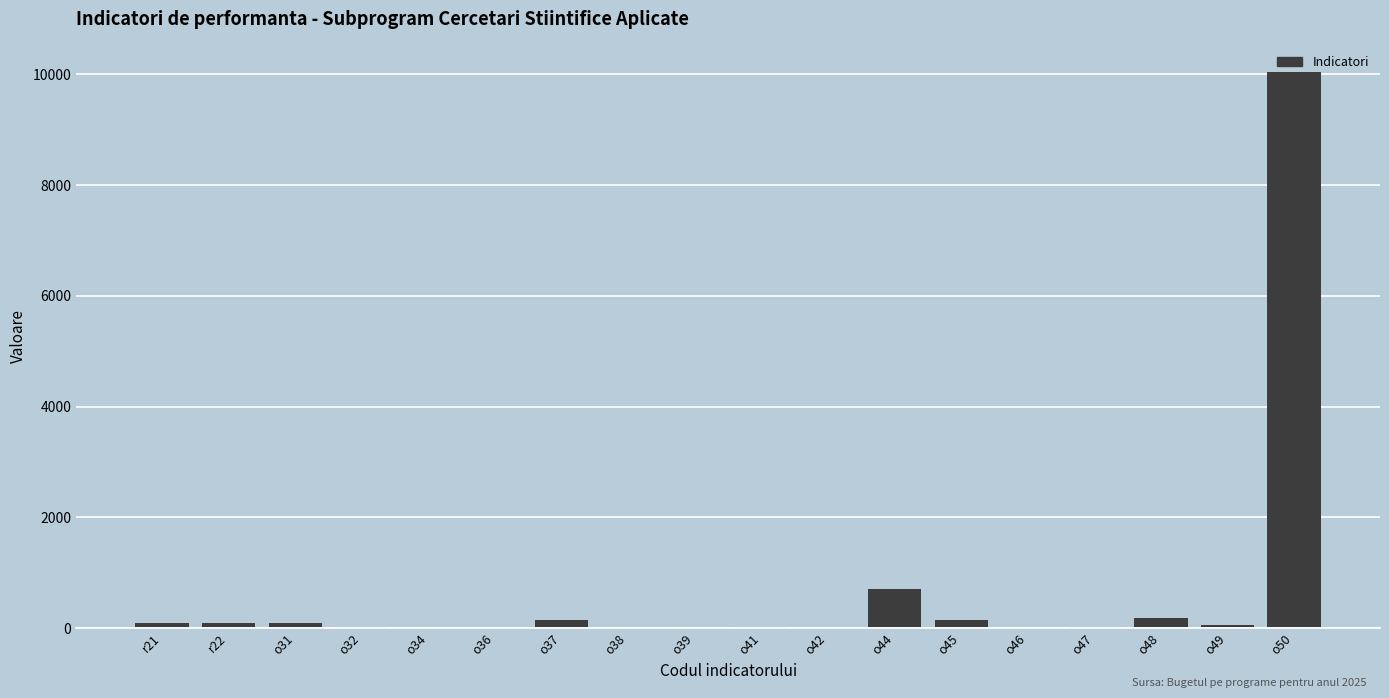

Which category has the highest value across all series?

o50